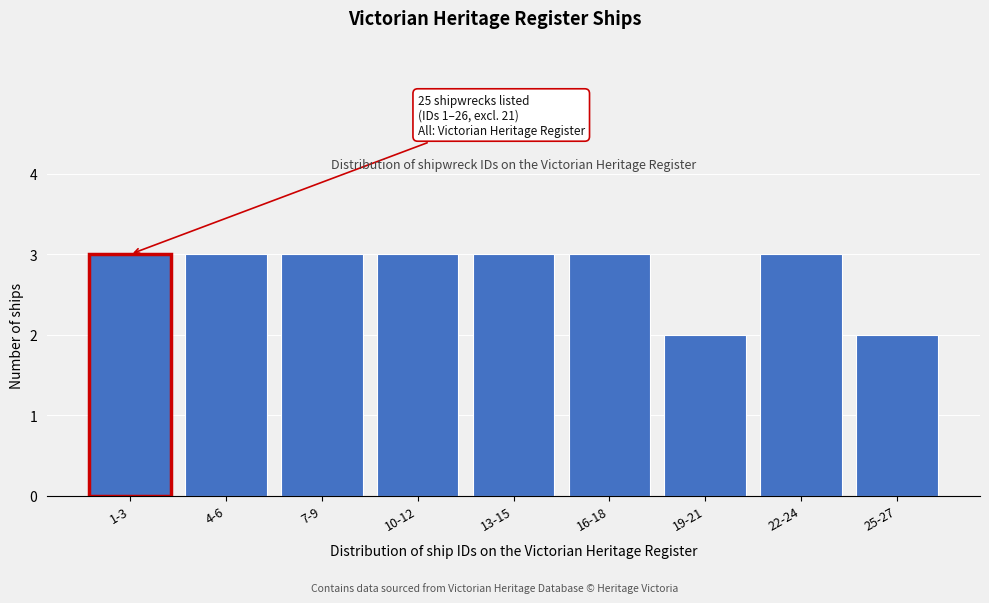

Reading left to right, extract all data points from this chart.

3	3	3	3	3	3	2	3	2